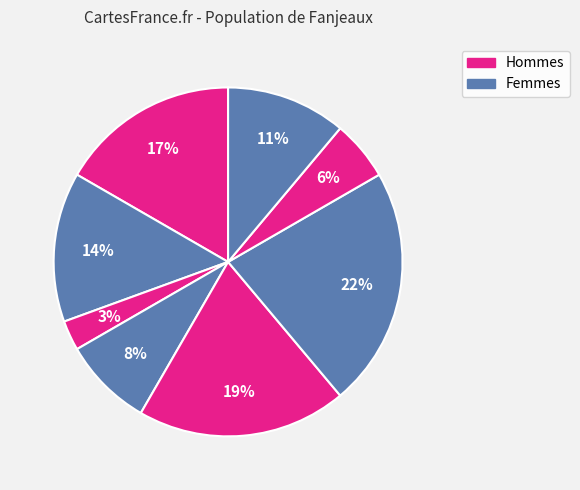

How many segments does this pie chart have?

8